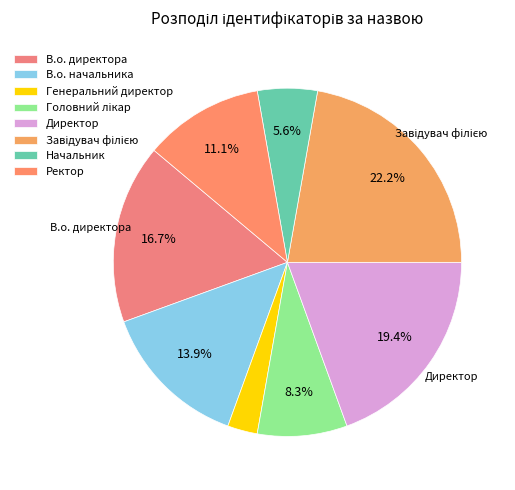

What is the change in value from Завідувач філією to Начальник?

-6